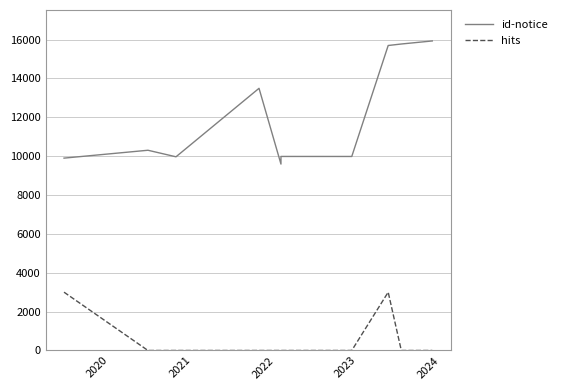

In hits, how many points are higher than both neighbors (excluding endpoints)?

1